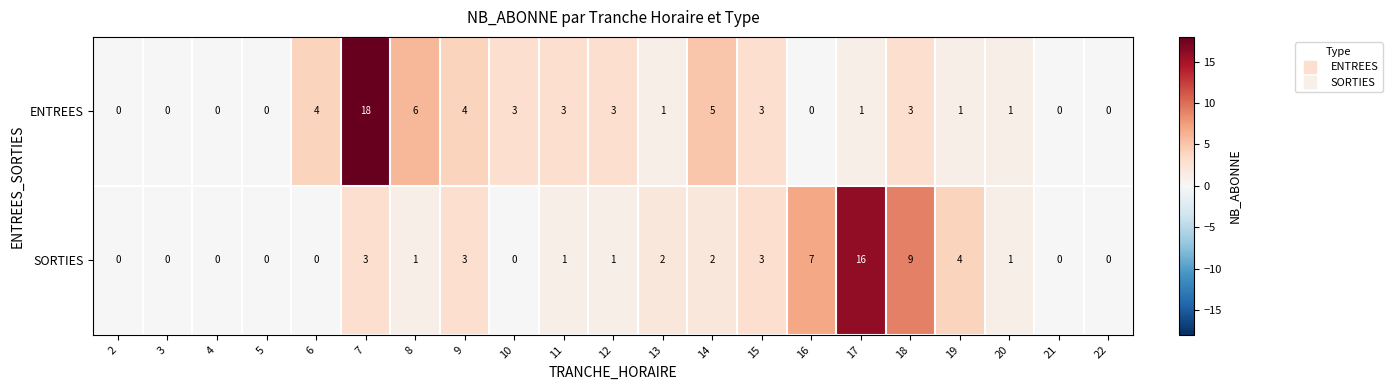

What is the sum of the ENTREES values at 11 and 4?

3